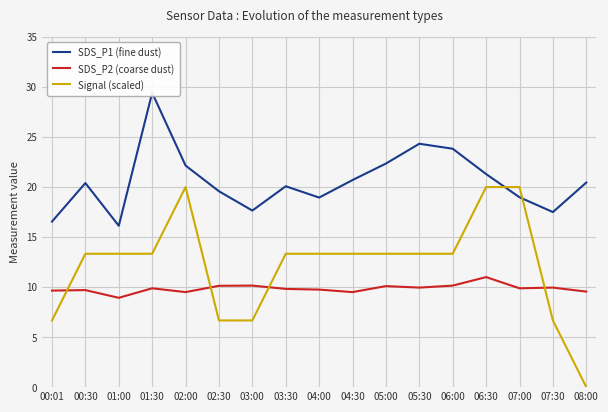

Where do Signal (scaled) and SDS_P1 (fine dust) first cross each other?

06:30 and 07:00